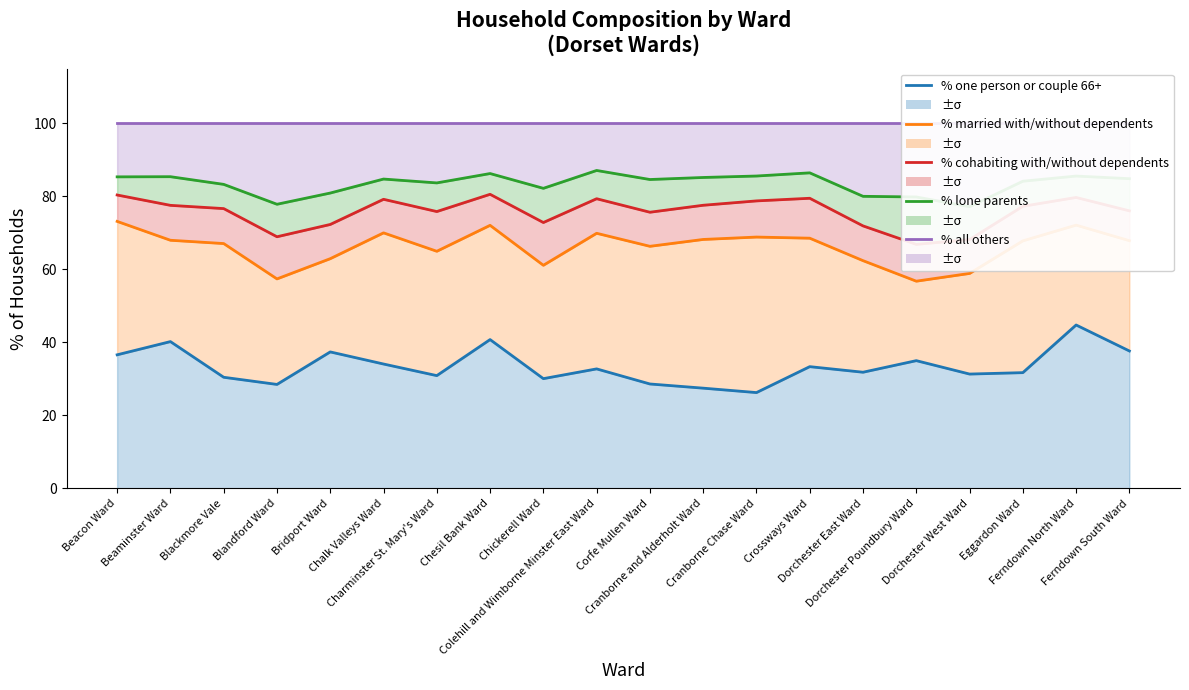

Is it true that % cohabiting with/without dependents equals 66.8 at Dorchester Poundbury Ward?

True